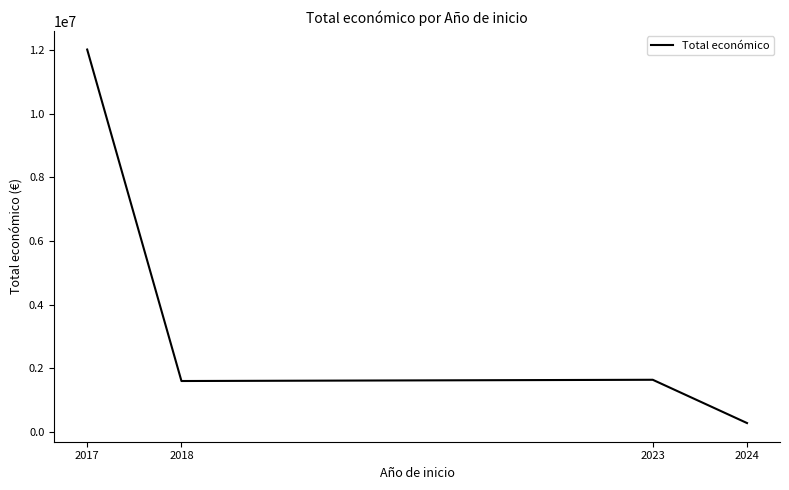

Is this an area chart (filled region under the line)?

No